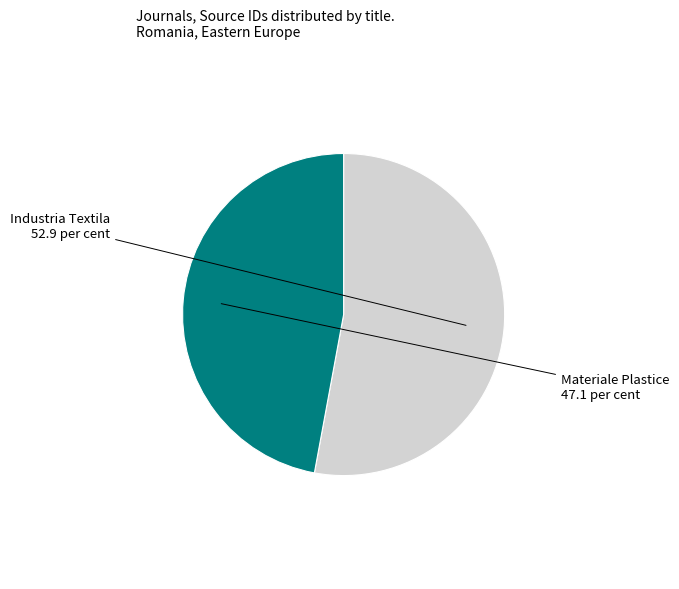

Do Materiale Plastice and Industria Textila together represent more than half of the pie?

Yes